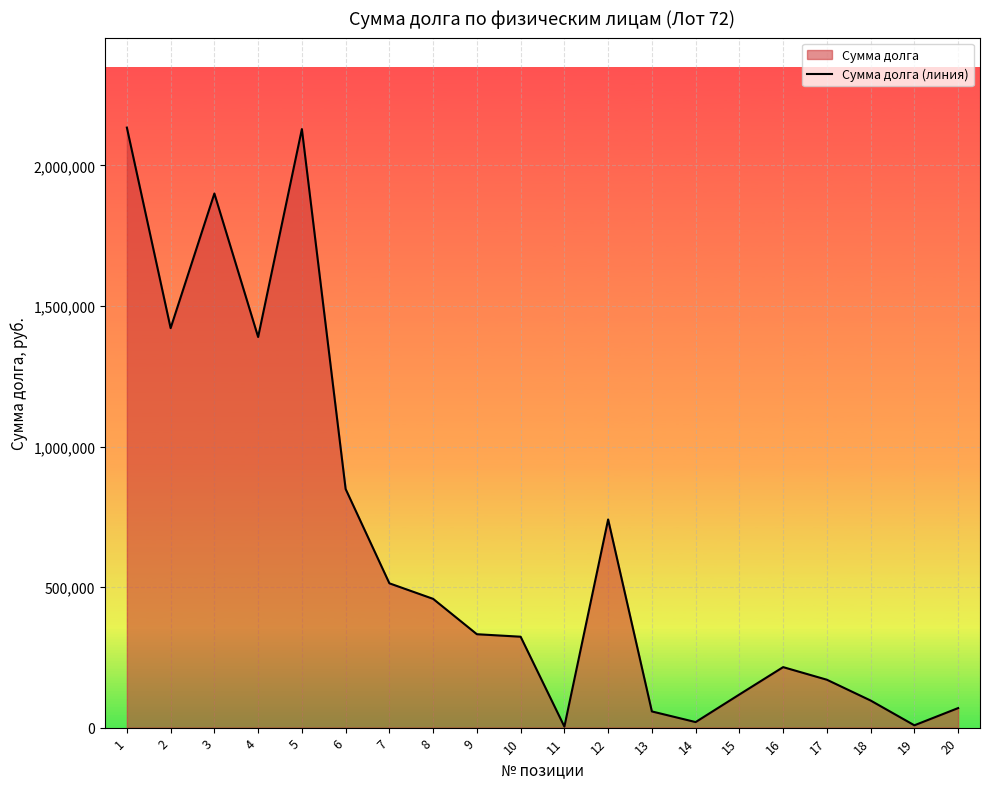

Which label corresponds to the largest value in the chart?

1